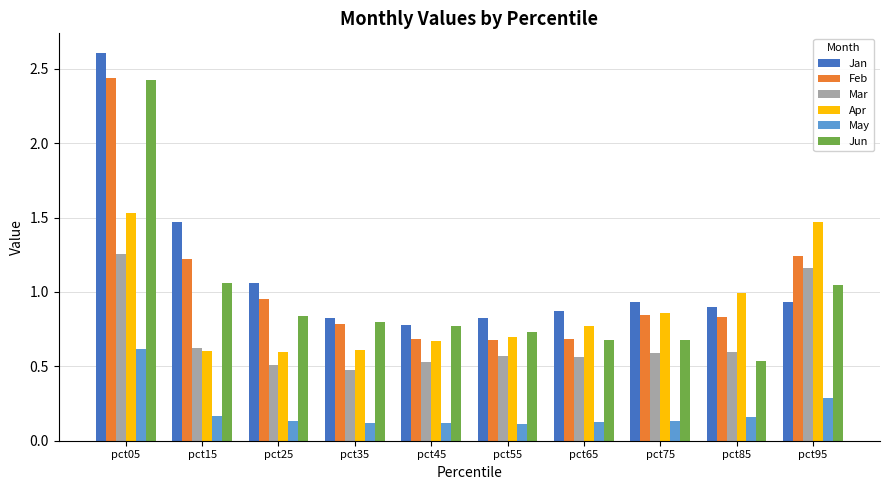

The Jan series shows 1.7 at pct05. True or false?

False